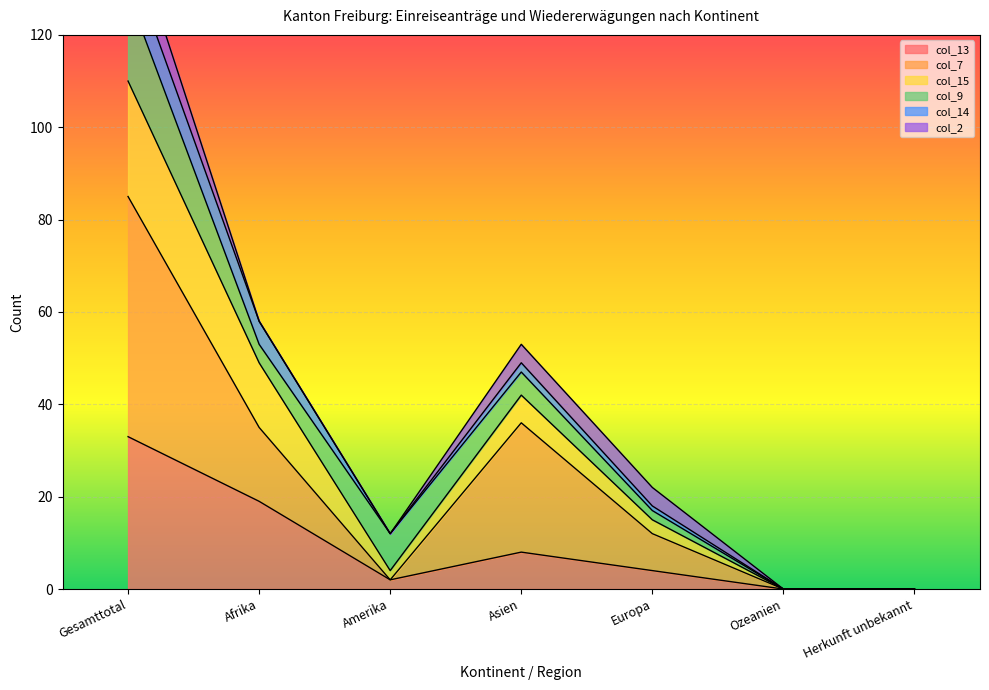

What is the label of the 1st point from the left?

Gesamttotal